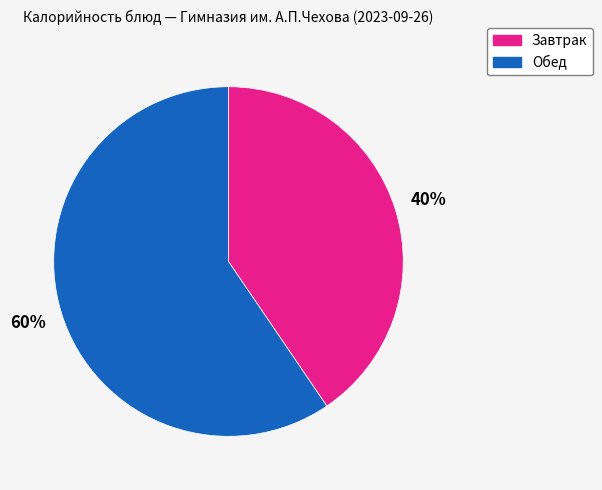

Is there a majority slice in this chart?

Yes